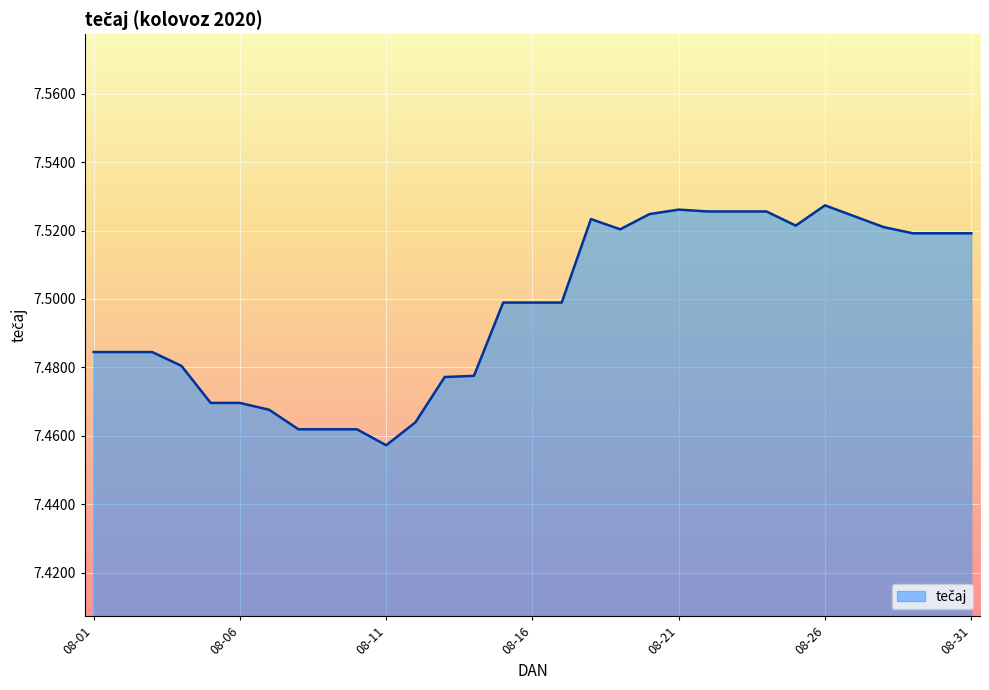

Count the values in the range 7 to 8.

31